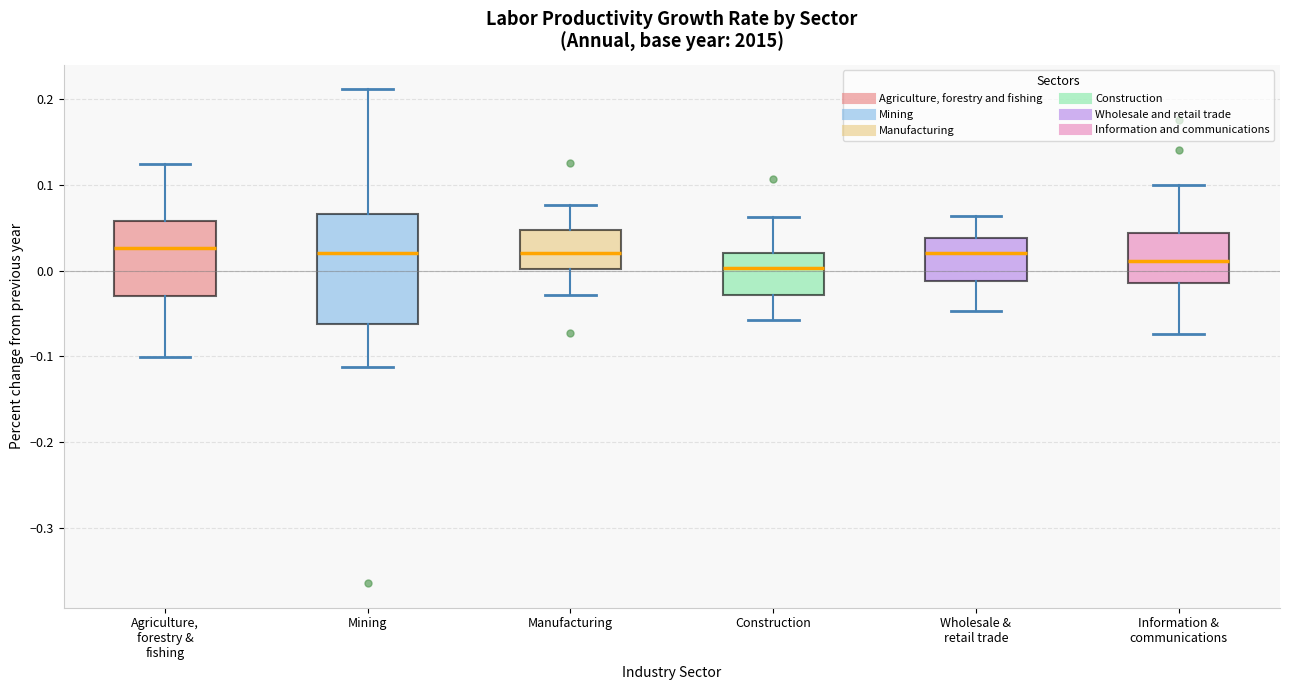

Where is the upper edge of the box for Mining on the y-axis? The values are not printed on the chart, so give them approximately, as read against the axis.

0.07